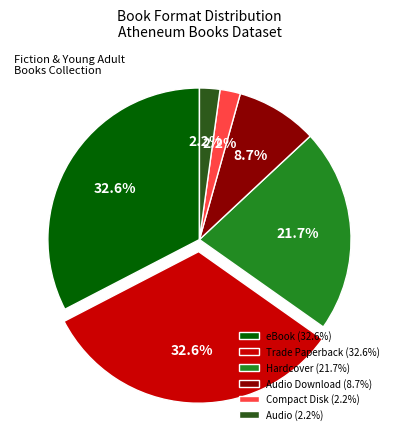

Does Trade Paperback (32.6%) represent more than half of the total?

No